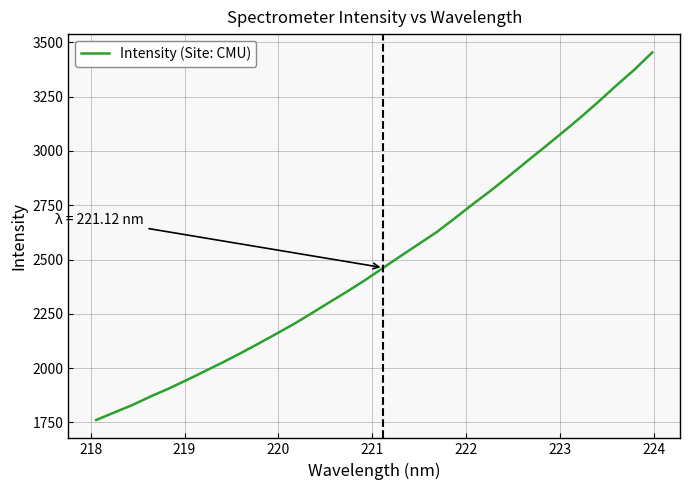

What is the smallest value displayed?

1760.8